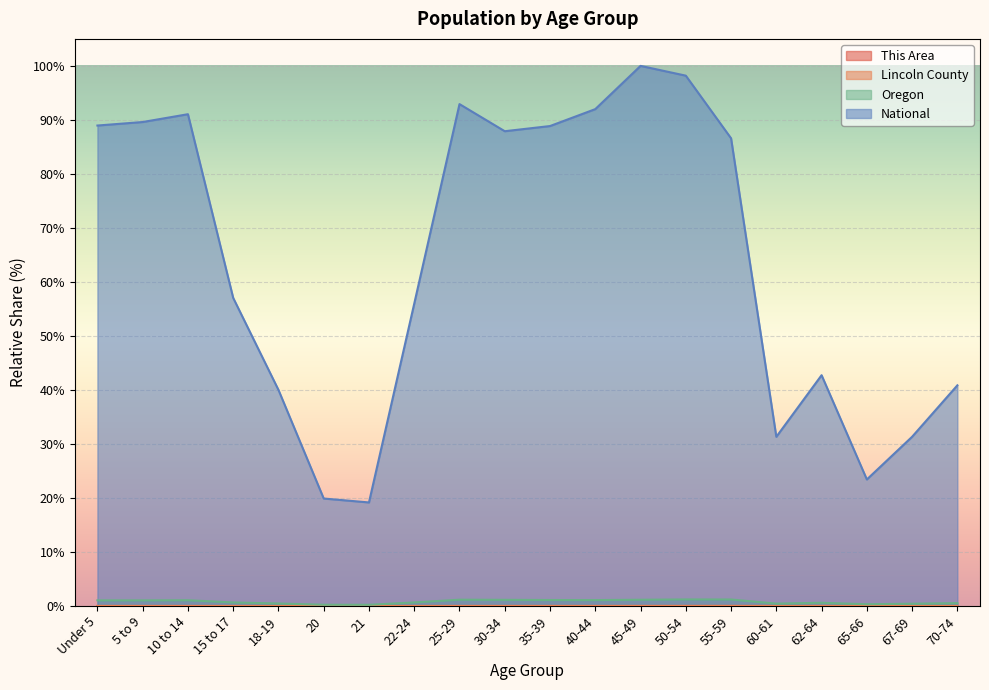

What position from the left is 18-19?

5